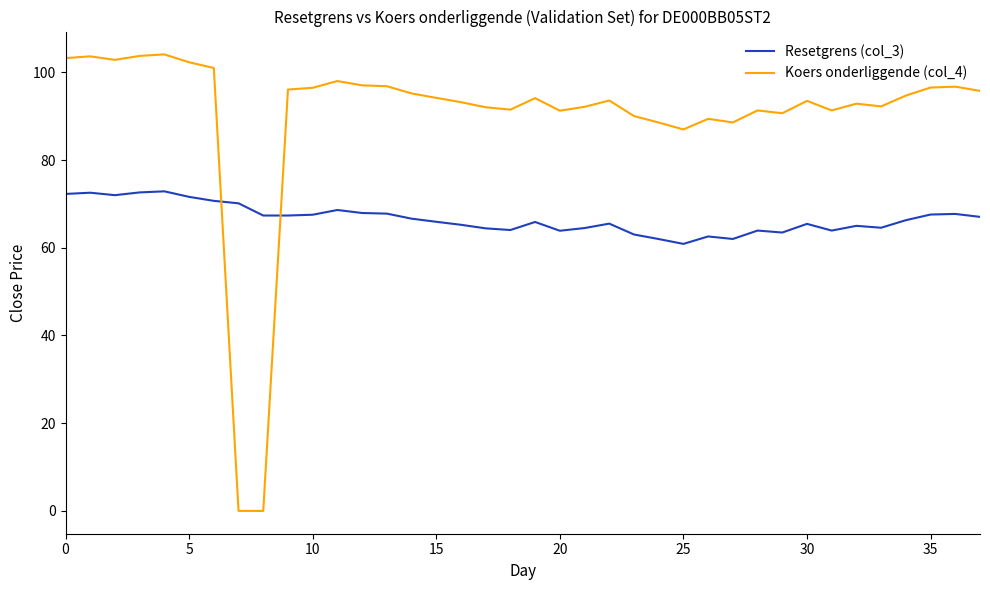

What is the difference between the maximum and minimum values in the Resetgrens (col_3) series?

12.0